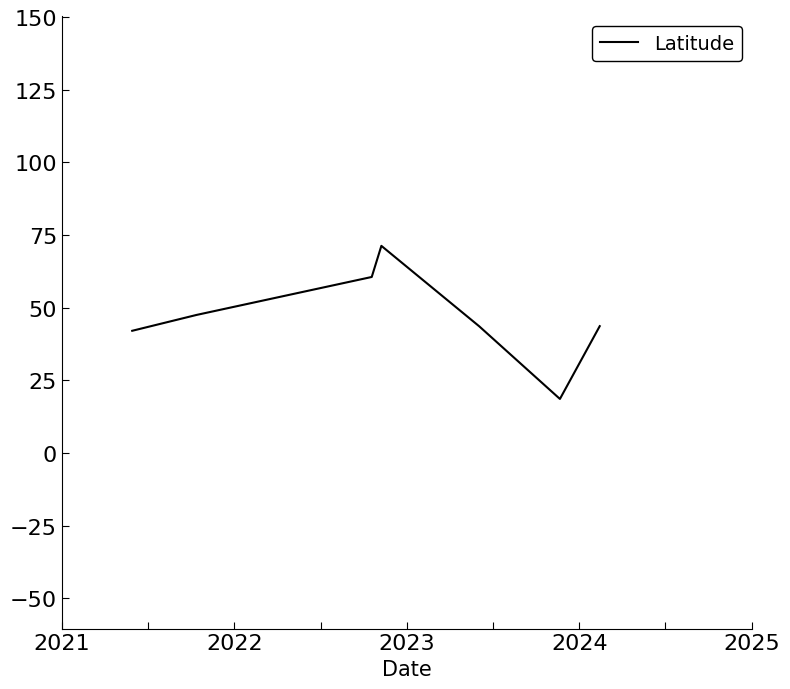

What is the minimum value shown in the chart?

18.6